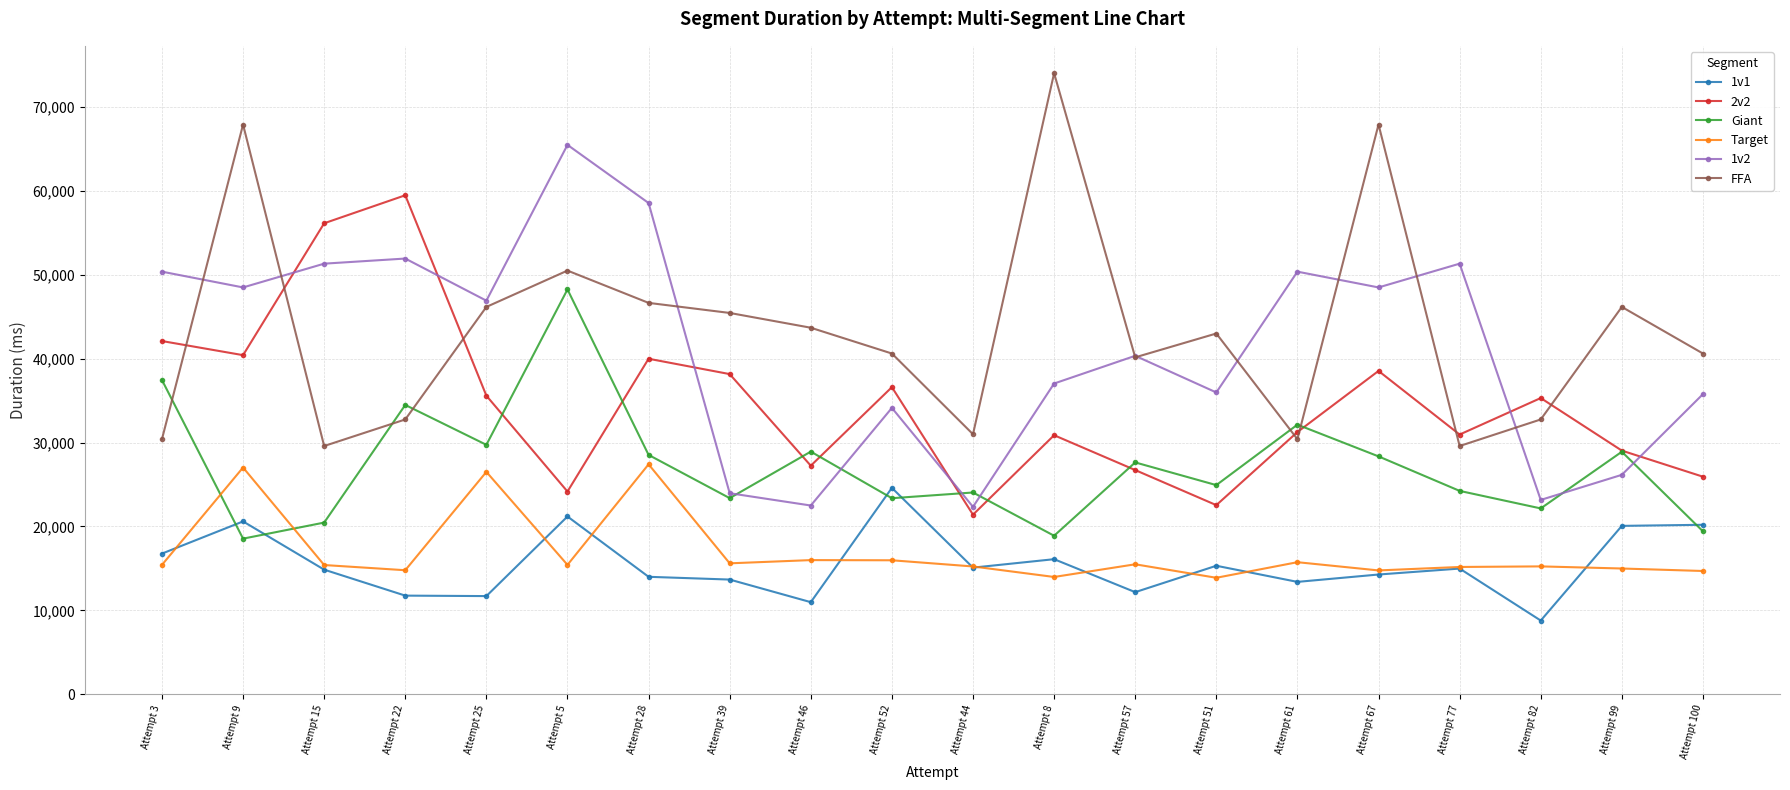

At how many categories does at least one series exceed 15845?

20